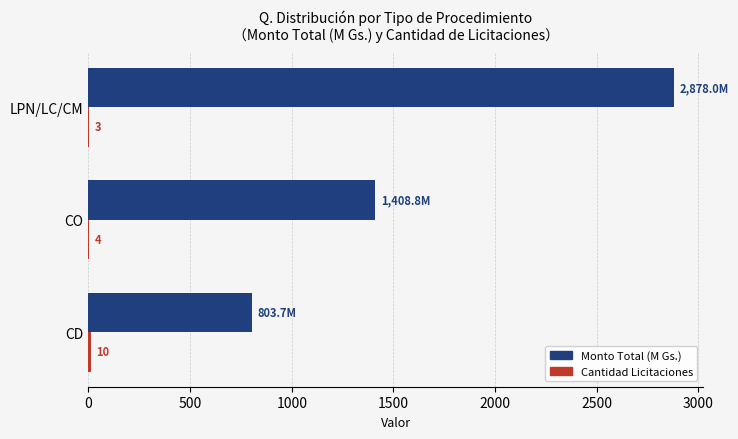

What is the maximum value shown in the chart?

2878.0